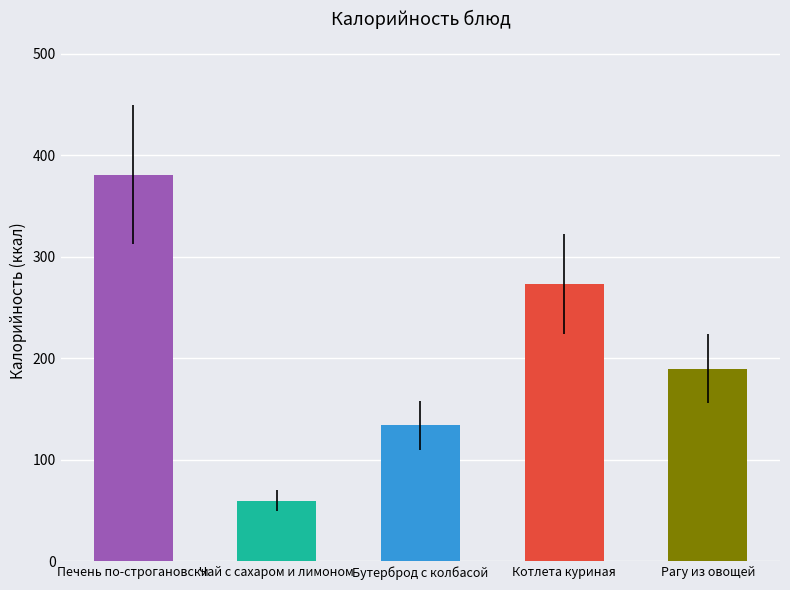

List the labels in order of value, largest first.

Печень по-строгановски, Котлета куриная, Рагу из овощей, Бутерброд с колбасой, Чай с сахаром и лимоном